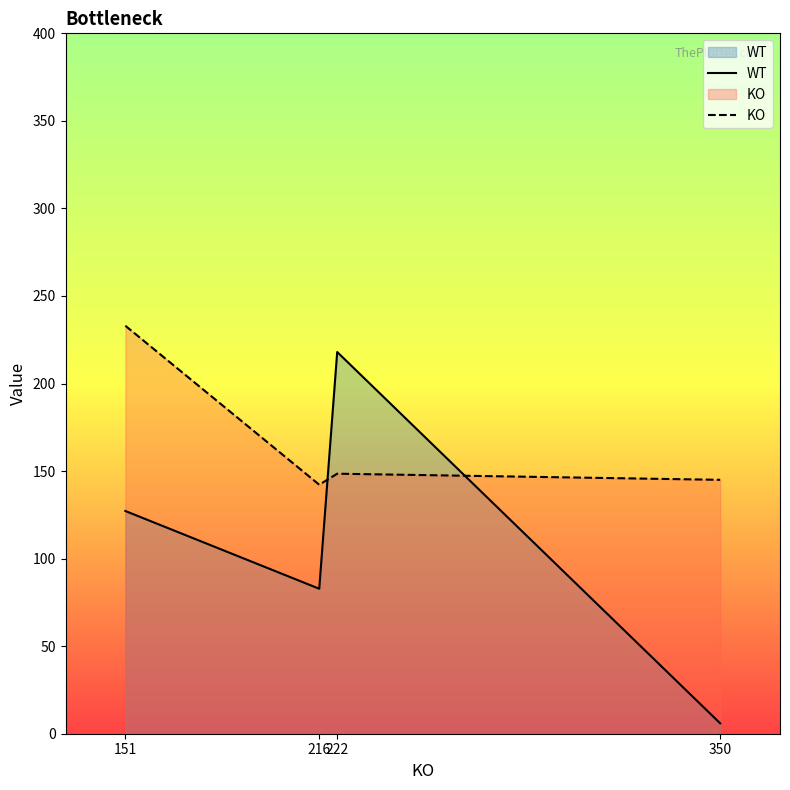

At which category is the sum across all series the highest?

222